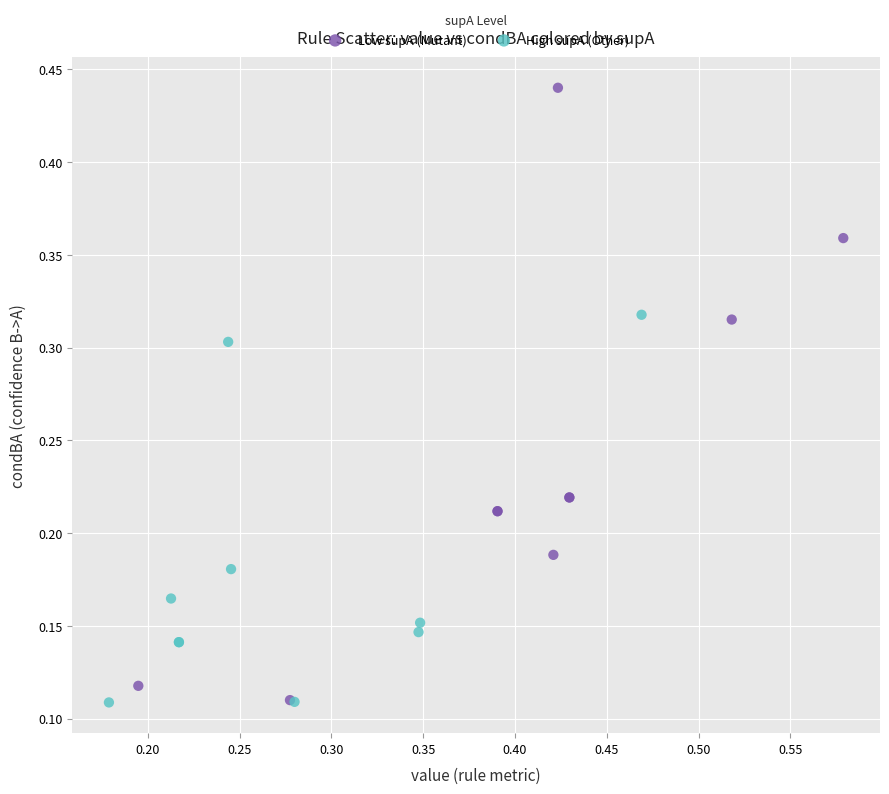

Which series has the widest spread of Y values?

Low supA (Mutant)